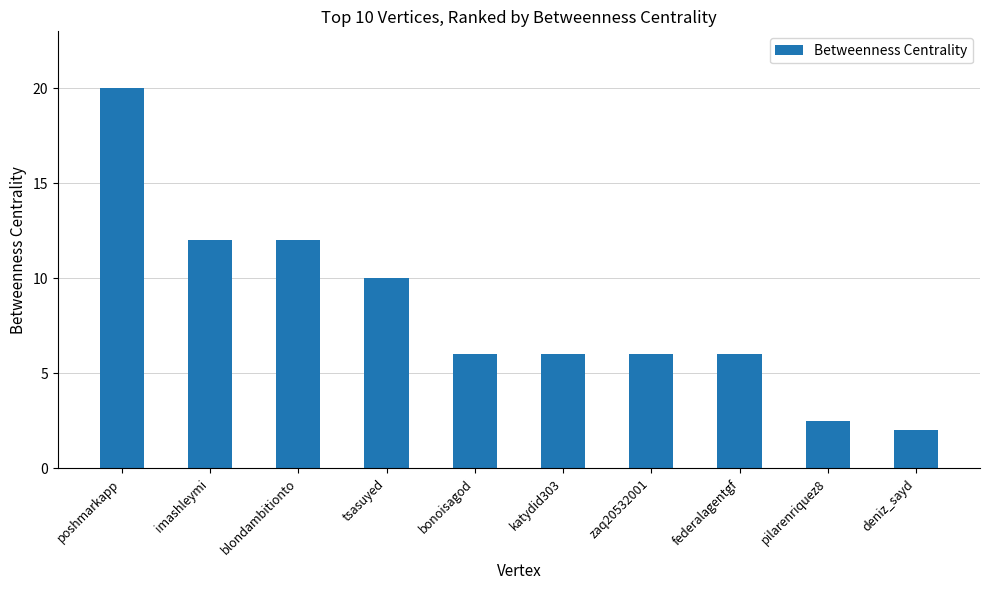

What is the minimum value shown in the chart?

2.0